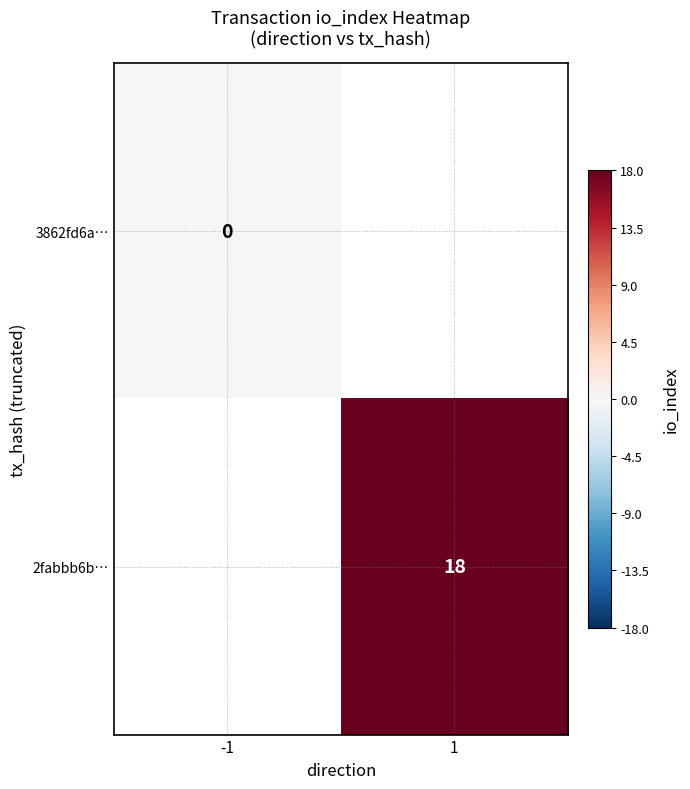

The value of 2fabbb6b… at 1 is 8. True or false?

False